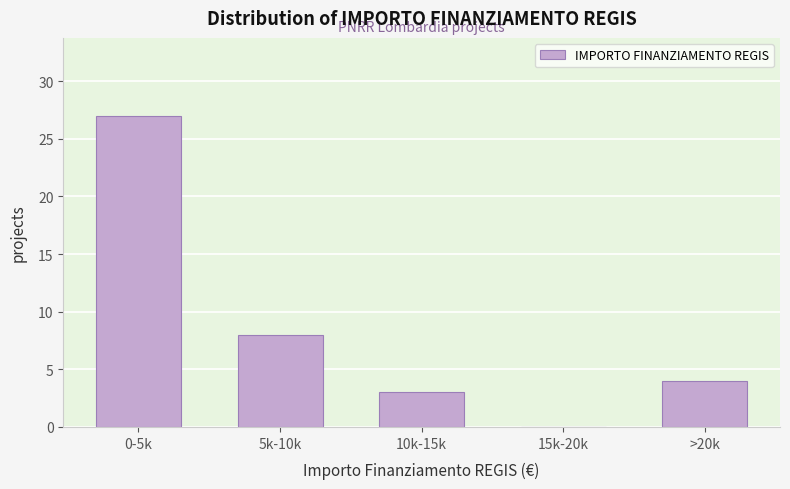

Reading right to left, list all the values displayed in this chart.

>20k=4	15k-20k=0	10k-15k=3	5k-10k=8	0-5k=27